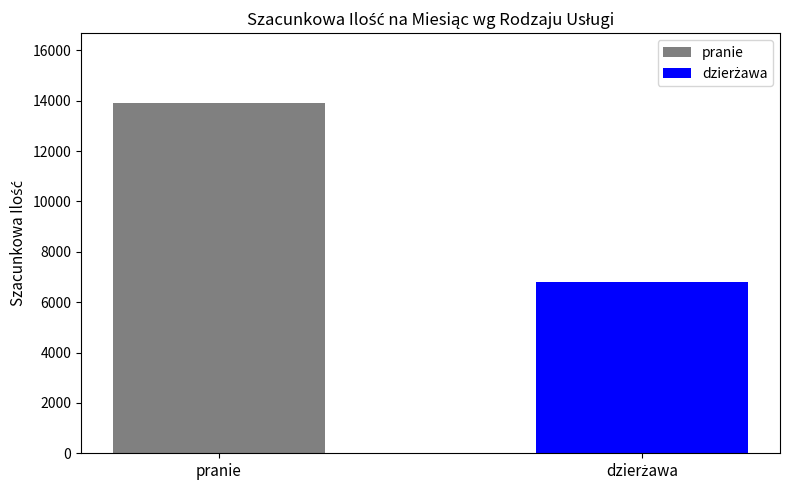

What is the minimum value shown in the chart?

6810